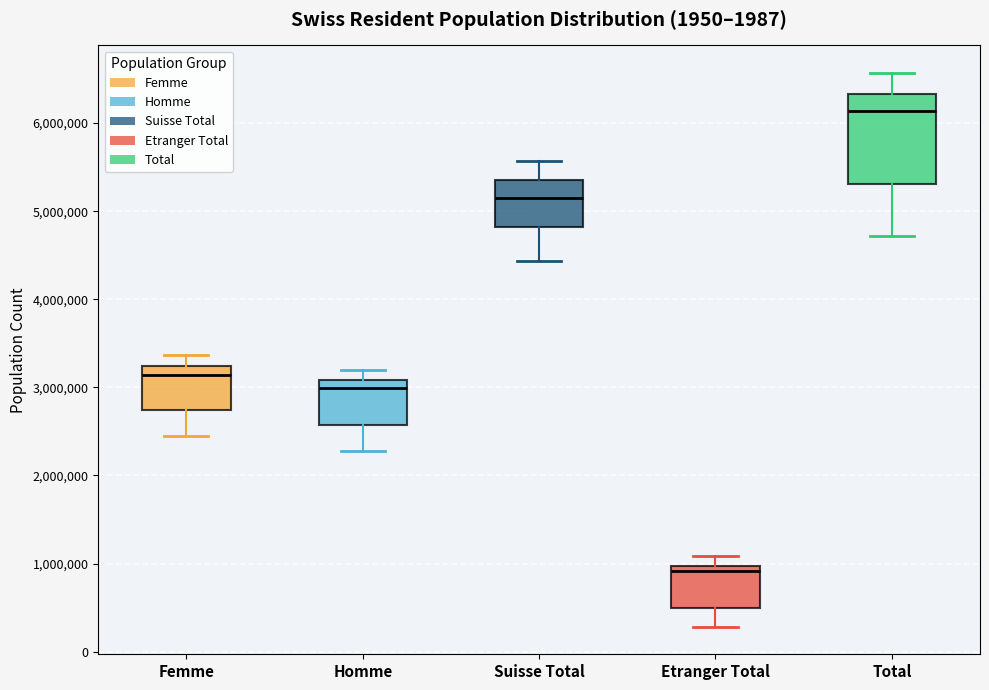

Comparing the boxes themselves (not the whiskers), which one is the tallest?

Total